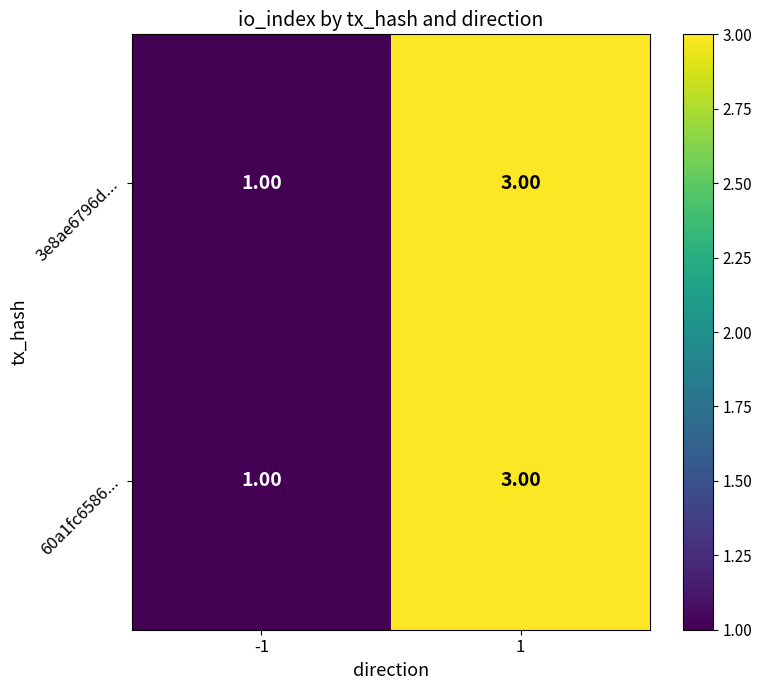

What is the sum of the 60a1fc6586... values at -1 and 1?

4